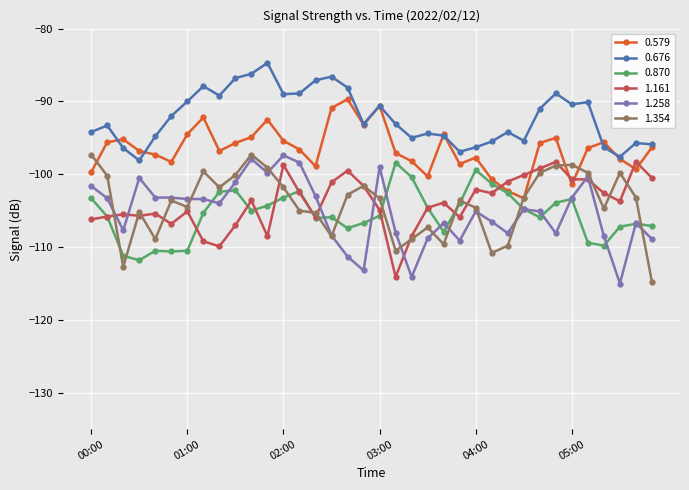

Which series has the largest total across all categories?

0.676